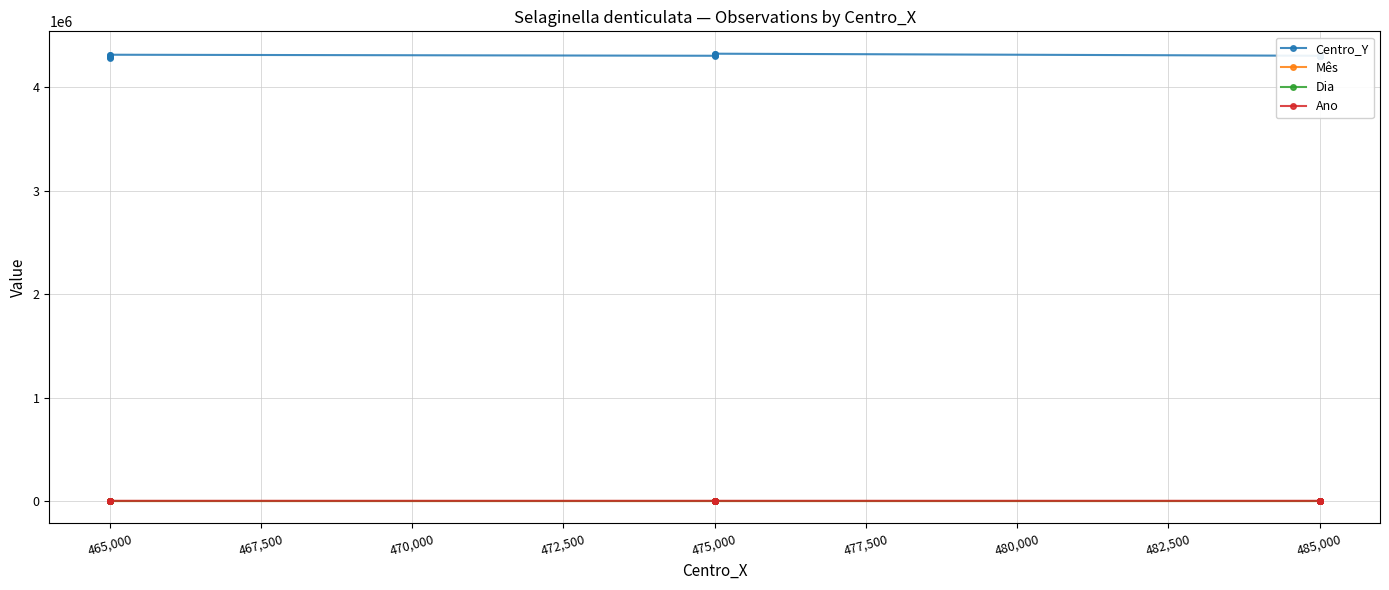

What is the difference between the highest and lowest values at 485,000?

4304990